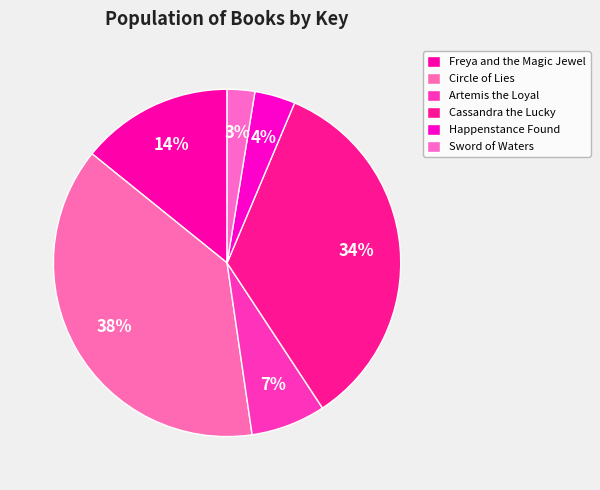

Is there any slice that represents more than half of the pie?

No